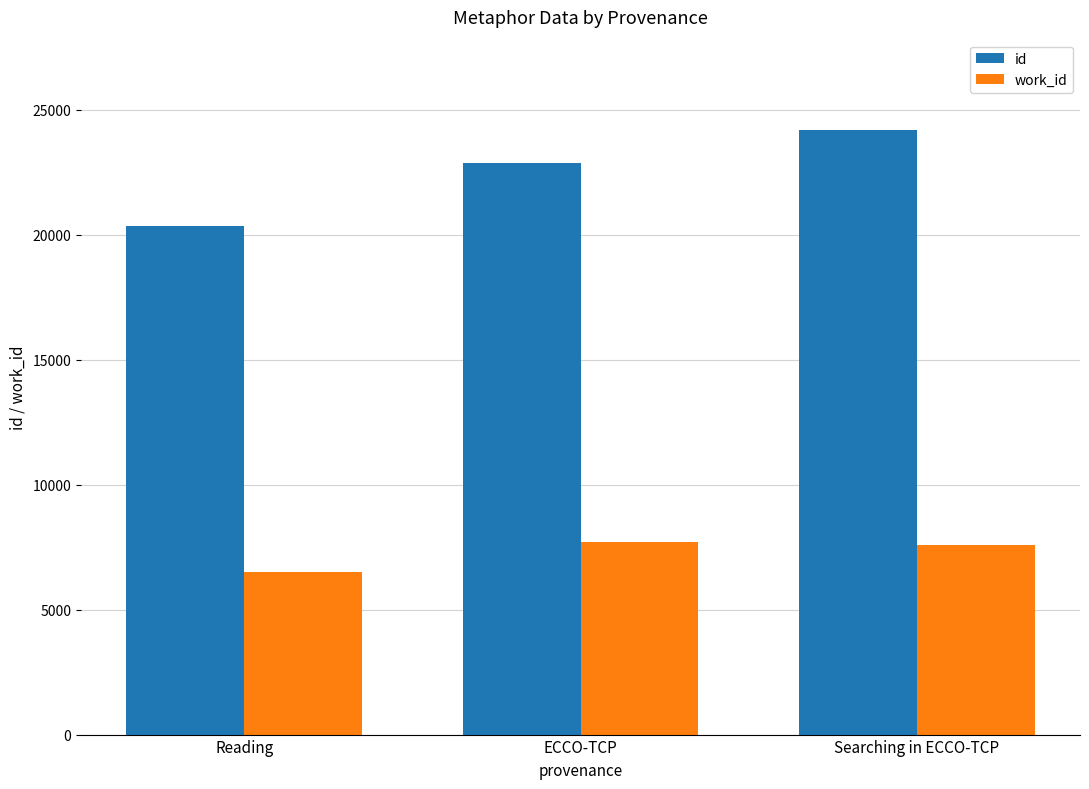

At which label does work_id reach its minimum?

Reading